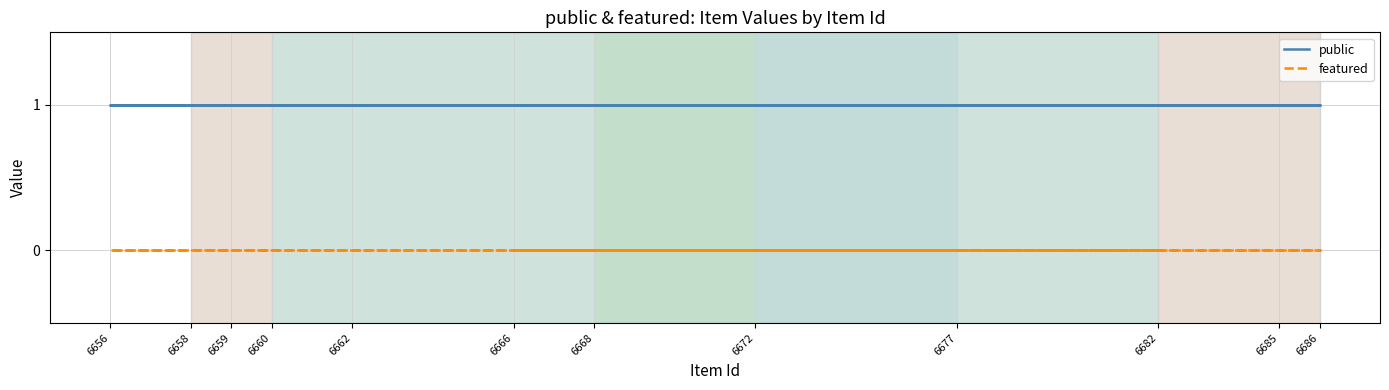

Count the number of data series in this chart.

2